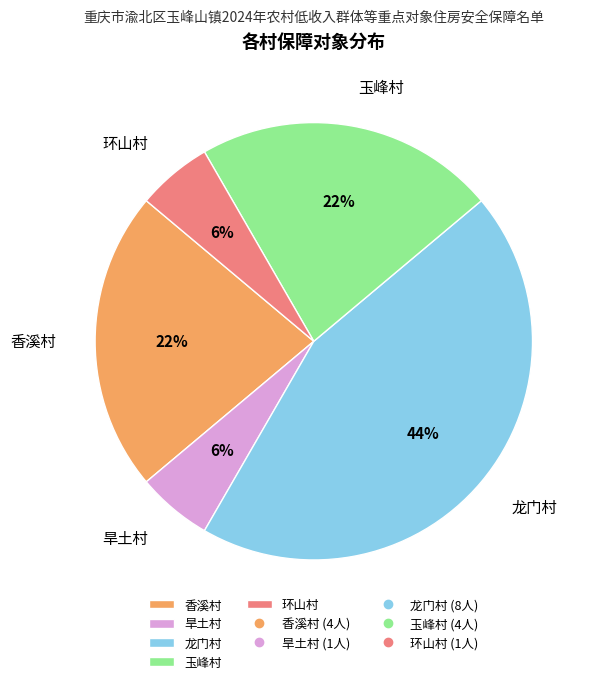

To the nearest percent, what portion does 龙门村 represent?

44%